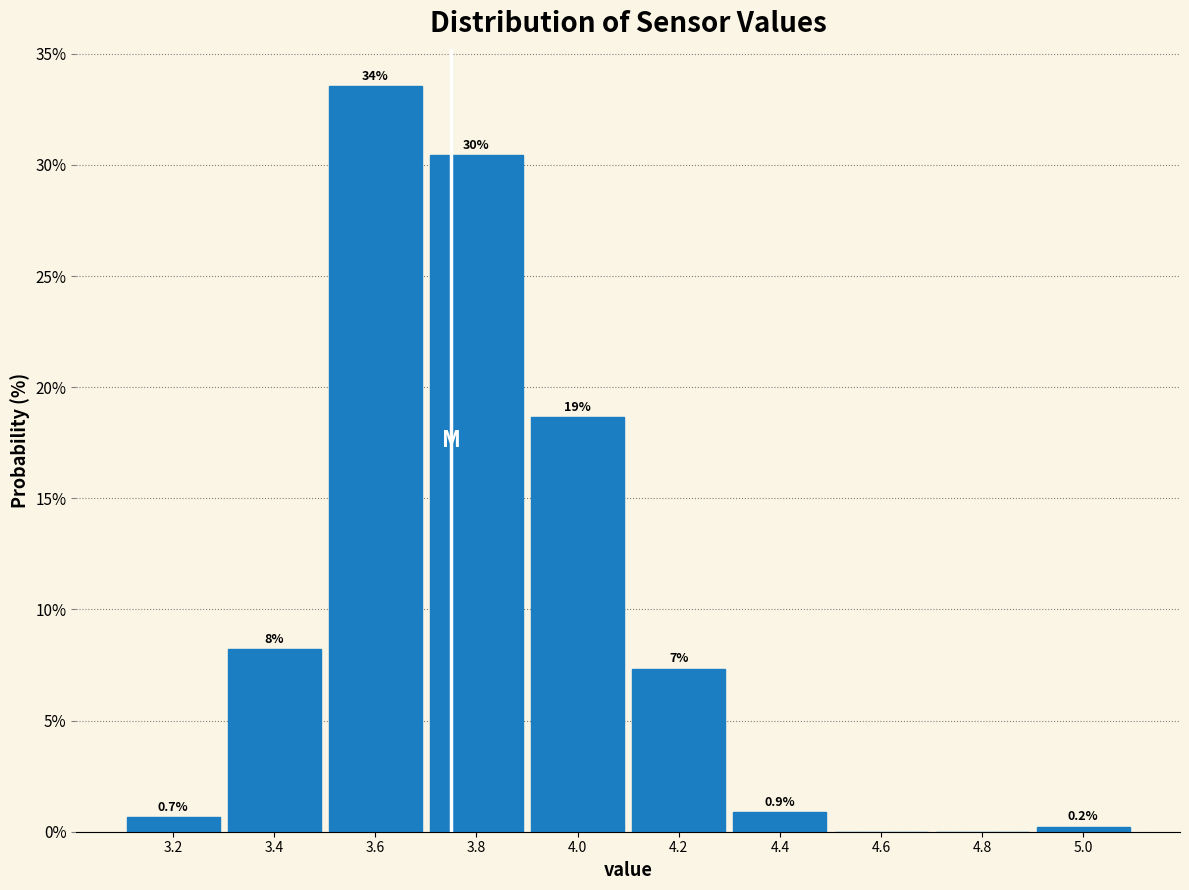

Are the bars horizontal?

No